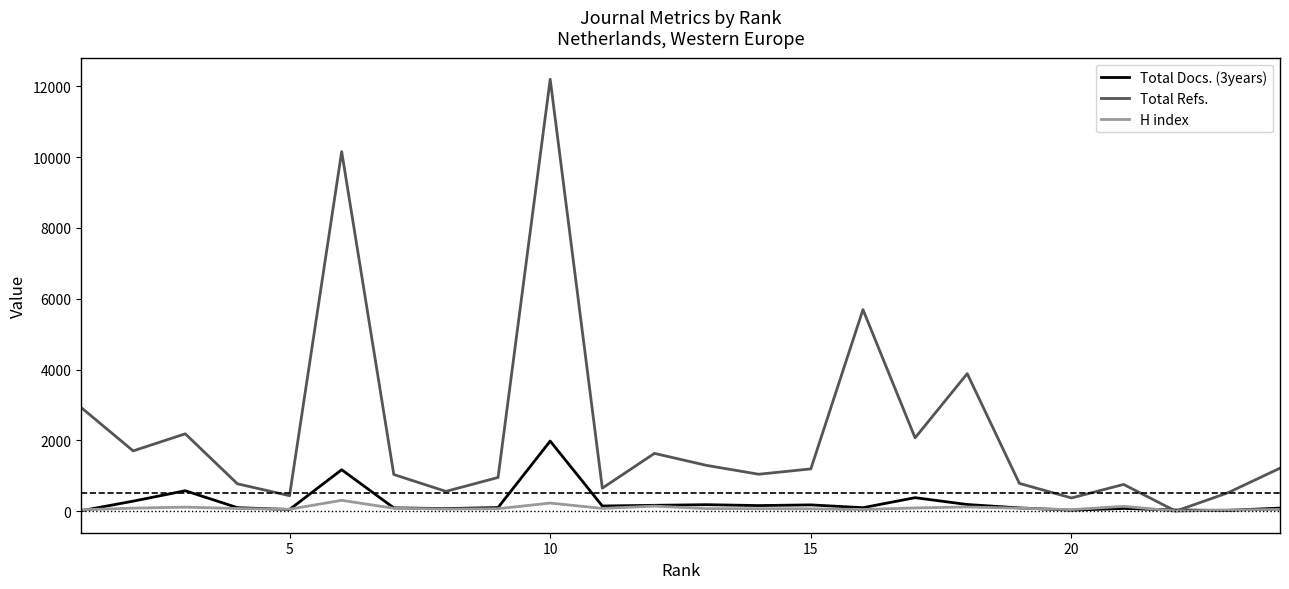

Rank the series by their maximum value, from lowest to highest.

H index, Total Docs. (3years), Total Refs.